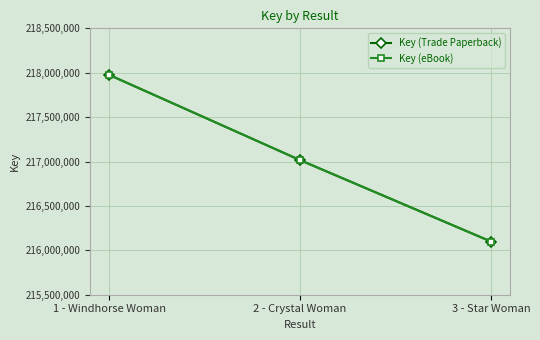

Count the Key (Trade Paperback) values in the range 216098841 to 217975385.

3